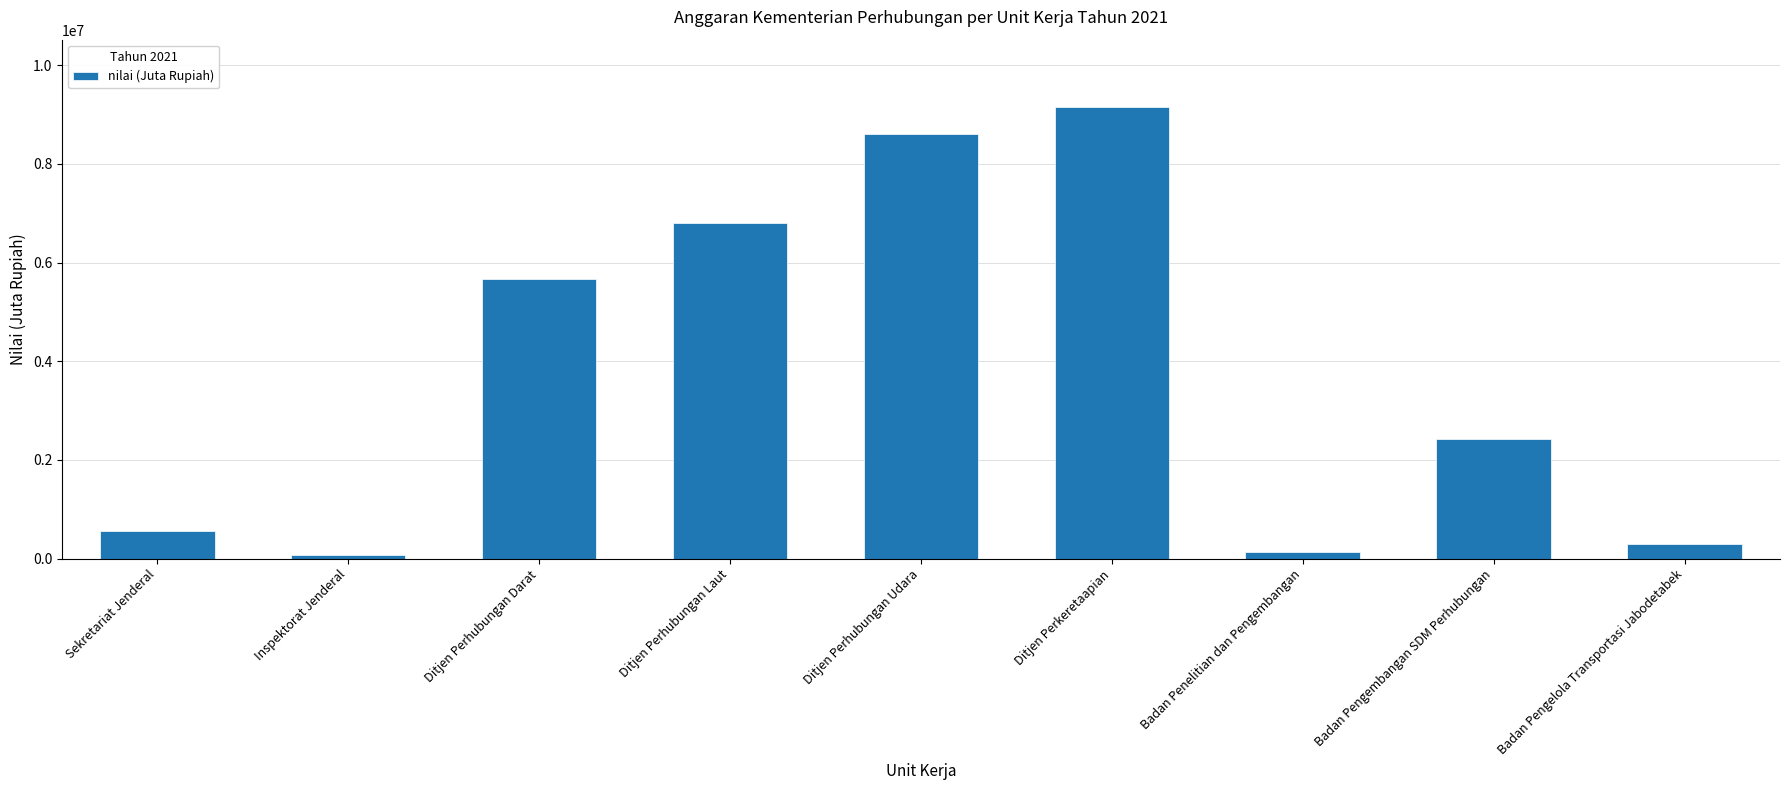

Count the number of categories in the chart.

9